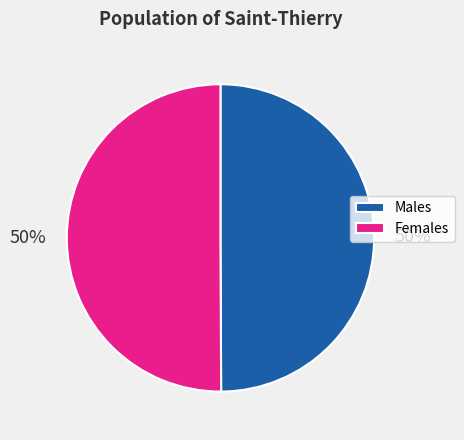

Count the number of slices in the pie.

2